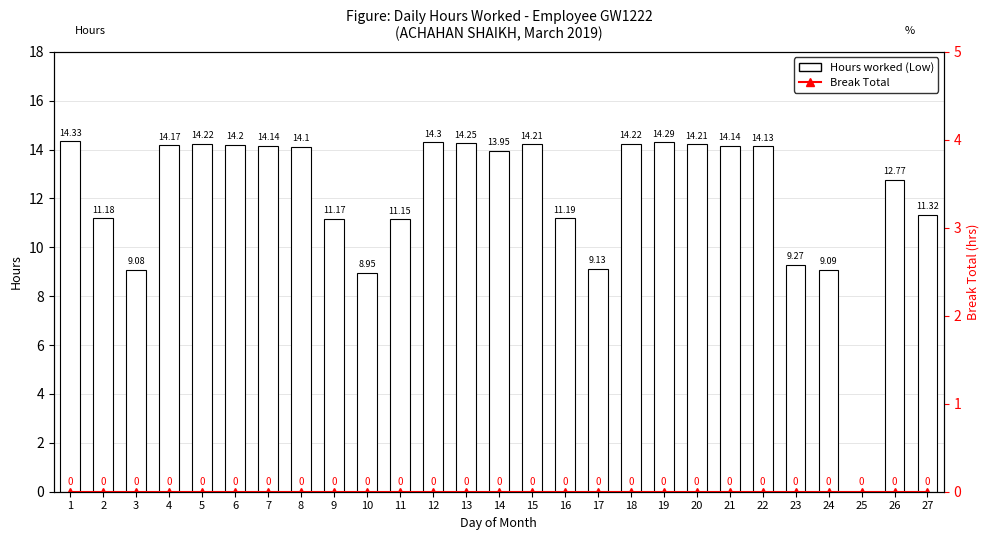

What is the value of the Hours worked (Low) bar at the 19th from the left?

14.3